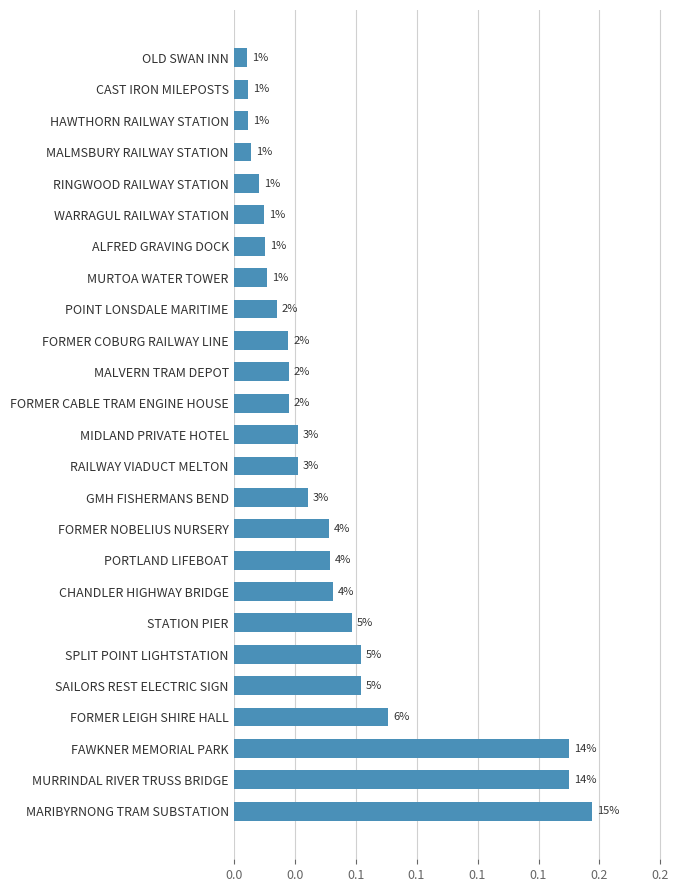

Are the bars horizontal?

Yes